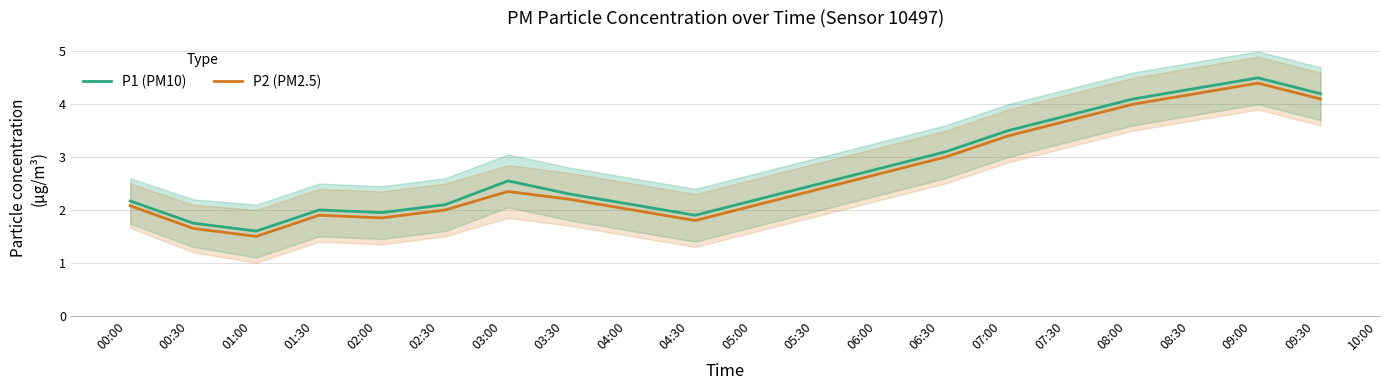

Reading left to right, transcribe all the data shown in this chart.

P1 (PM10): 2.2	1.8	1.6	2.0	1.9	2.1	2.5	2.3	2.1	1.9	2.2	2.5	2.8	3.1	3.5	3.8	4.1	4.3	4.5	4.2
P2 (PM2.5): 2.1	1.6	1.5	1.9	1.9	2.0	2.4	2.2	2.0	1.8	2.1	2.4	2.7	3.0	3.4	3.7	4.0	4.2	4.4	4.1